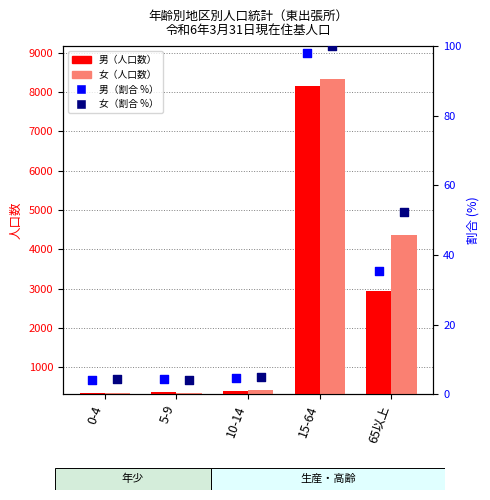

Which series contains the lowest Y value?

女（割合 %）